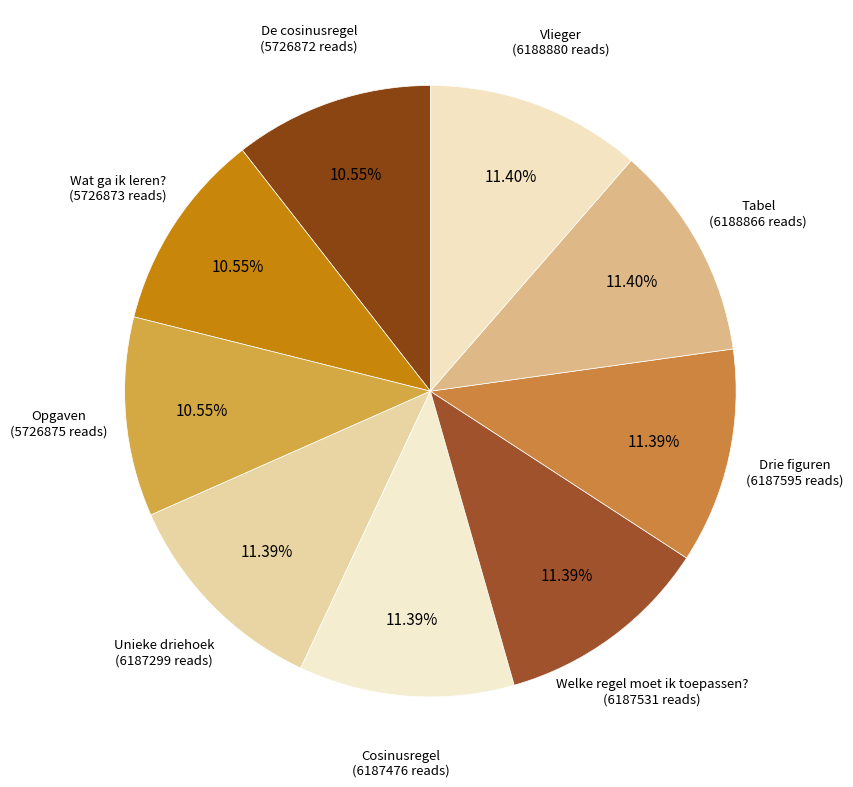

Does Welke regel moet ik toepassen? represent more than half of the total?

No